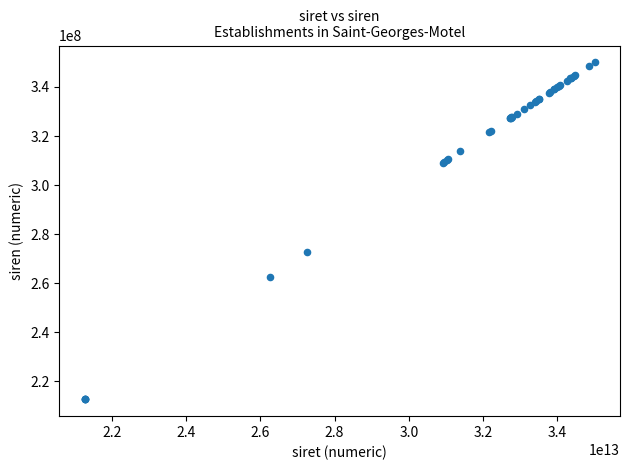

What Y value in the scatter plot is closest to 281362948?

272700550